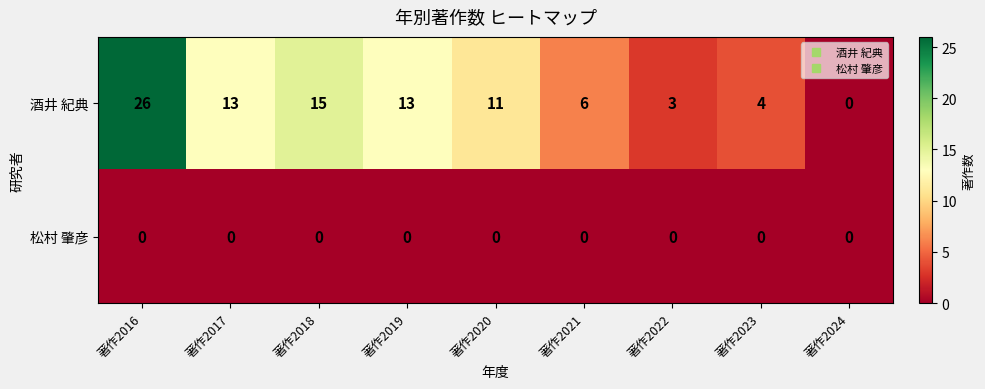

The value of 松村 肇彦 at 著作2019 is 0. True or false?

True